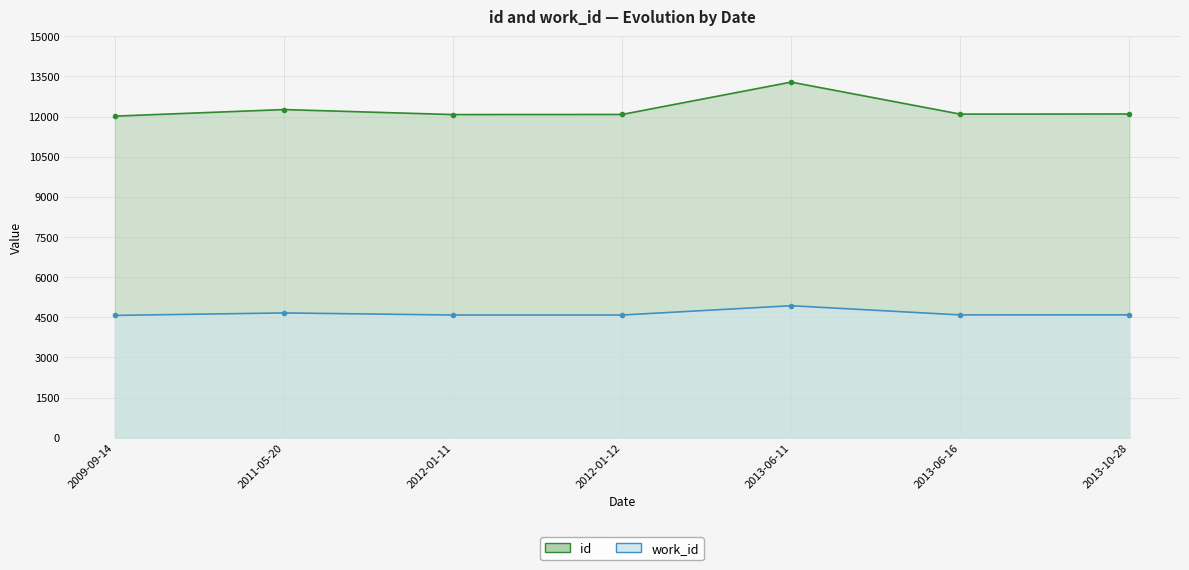

Is it true that id equals 12074 at 2012-01-11?

True